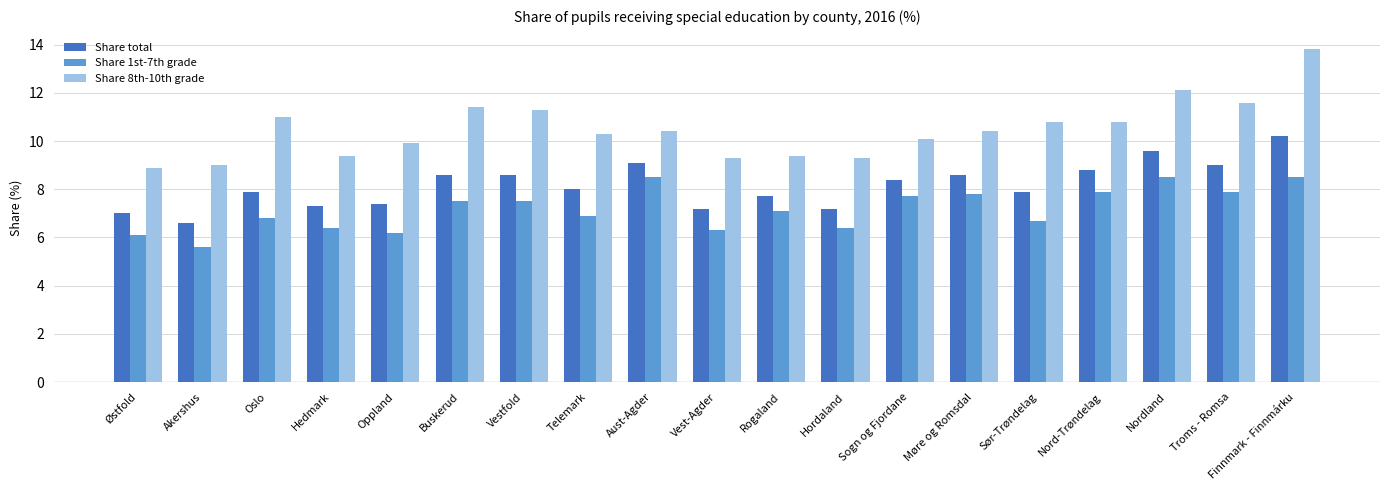

Reading left to right, extract all data points from this chart.

Share total: 7.0	6.6	7.9	7.3	7.4	8.6	8.6	8.0	9.1	7.2	7.7	7.2	8.4	8.6	7.9	8.8	9.6	9.0	10.2
Share 1st-7th grade: 6.1	5.6	6.8	6.4	6.2	7.5	7.5	6.9	8.5	6.3	7.1	6.4	7.7	7.8	6.7	7.9	8.5	7.9	8.5
Share 8th-10th grade: 8.9	9.0	11.0	9.4	9.9	11.4	11.3	10.3	10.4	9.3	9.4	9.3	10.1	10.4	10.8	10.8	12.1	11.6	13.8